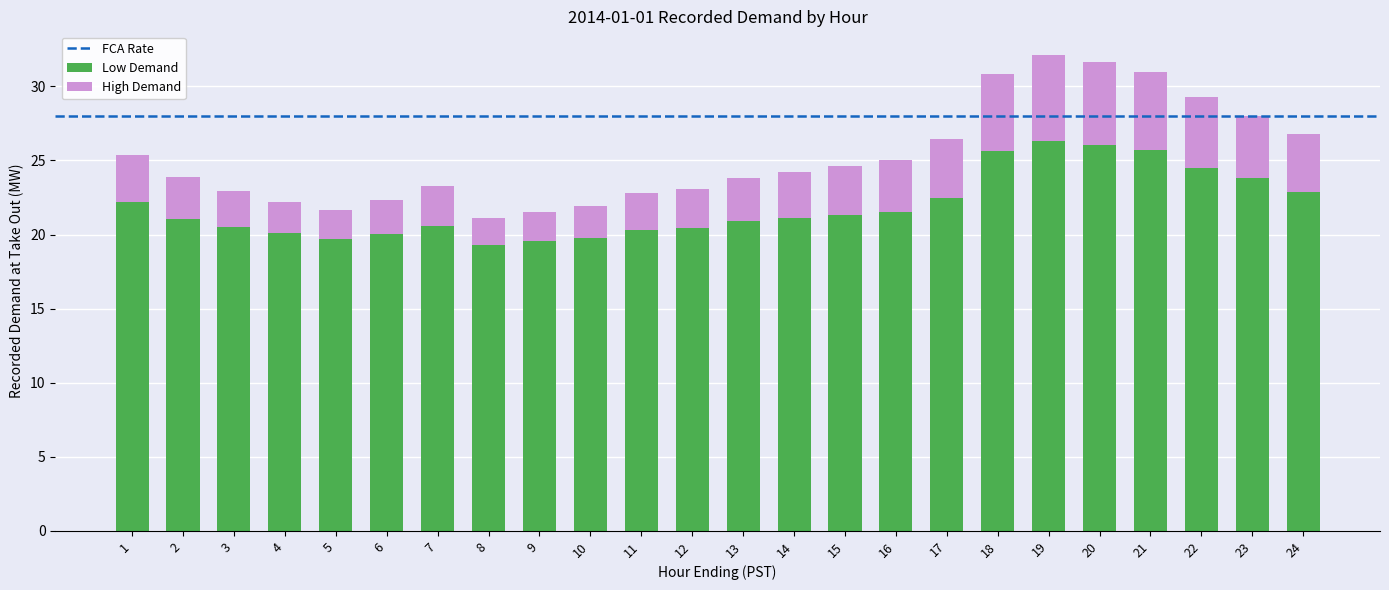

Is it true that Low Demand equals 22.2 at 1?

True